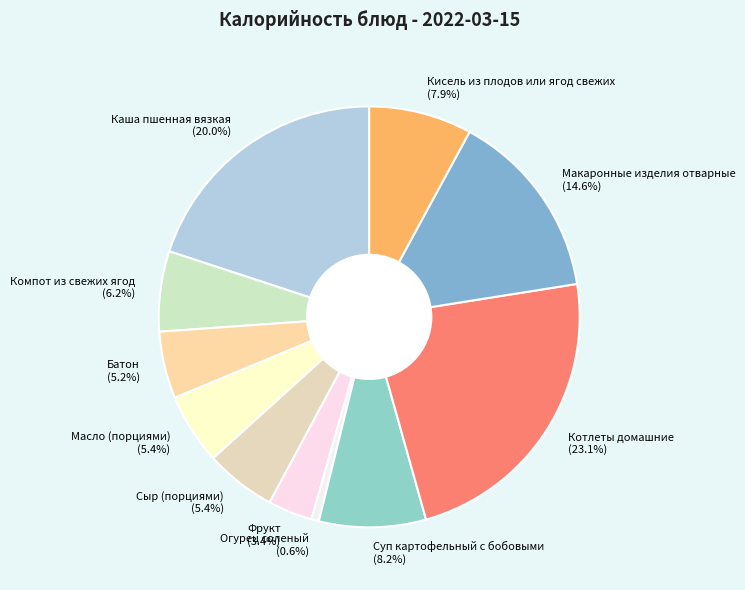

What is the total percentage of Сыр (порциями) and Макаронные изделия отварные?

20.0%